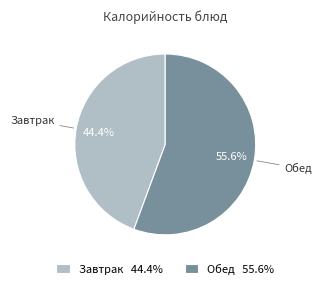

Do Завтрак 44.4% and Обед 55.6% together represent more than half of the pie?

Yes